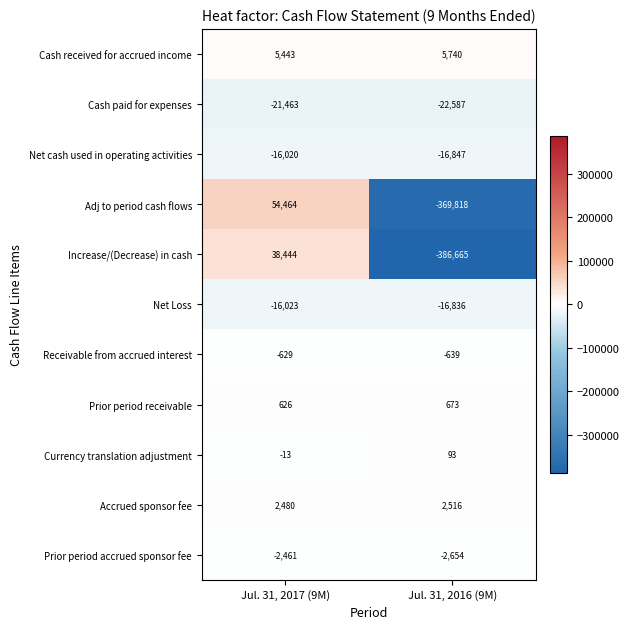

What is the sum of the Prior period receivable values at Jul. 31, 2017 (9M) and Jul. 31, 2016 (9M)?

1299